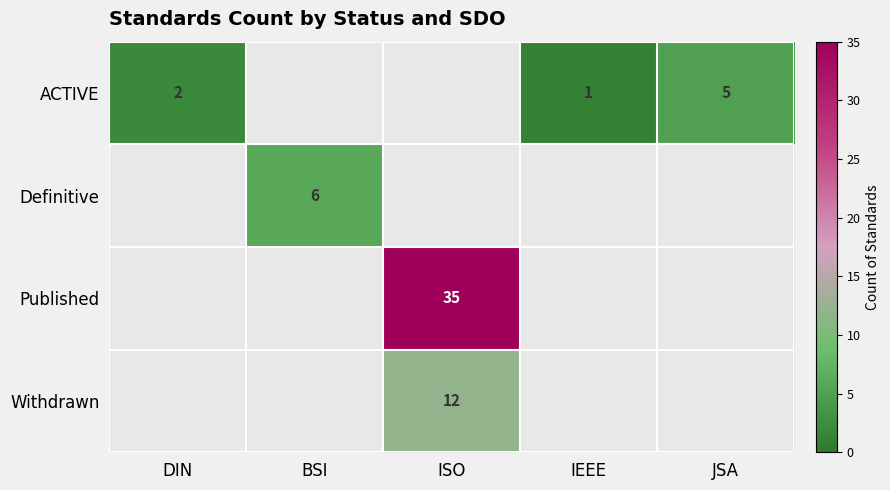

What is the smallest value displayed?

1.0